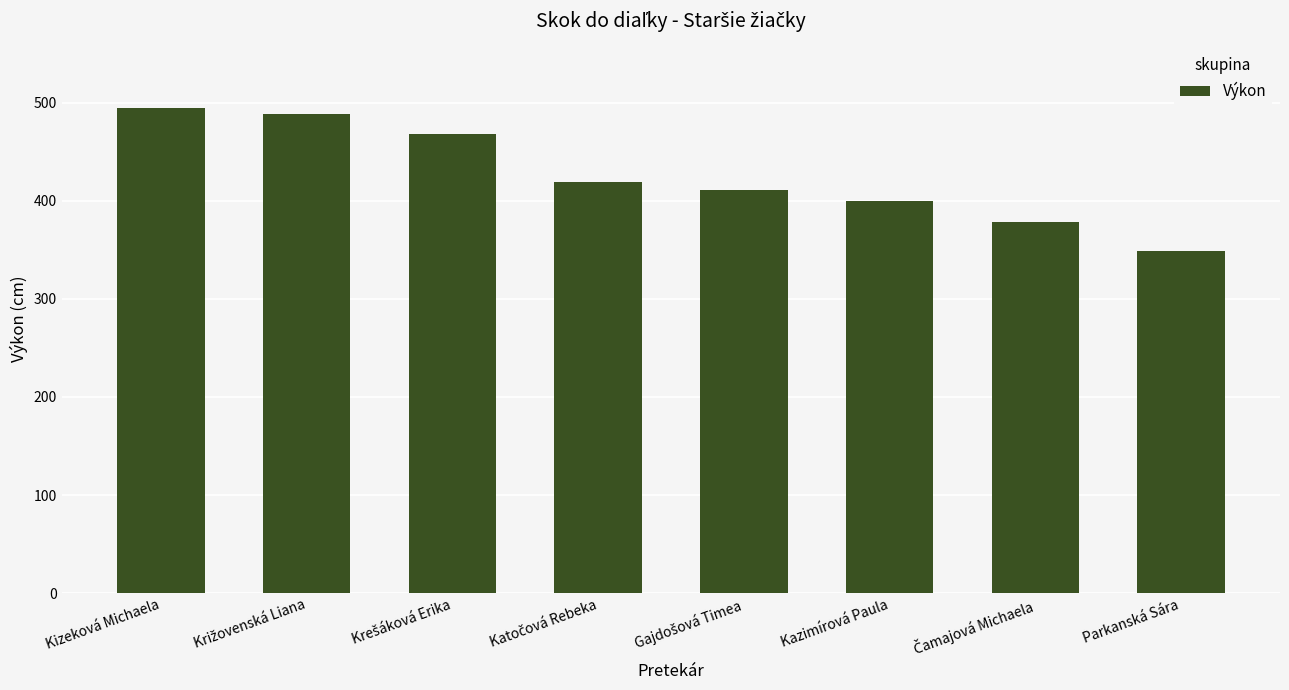

What is the value of the 1st bar from the left?

494